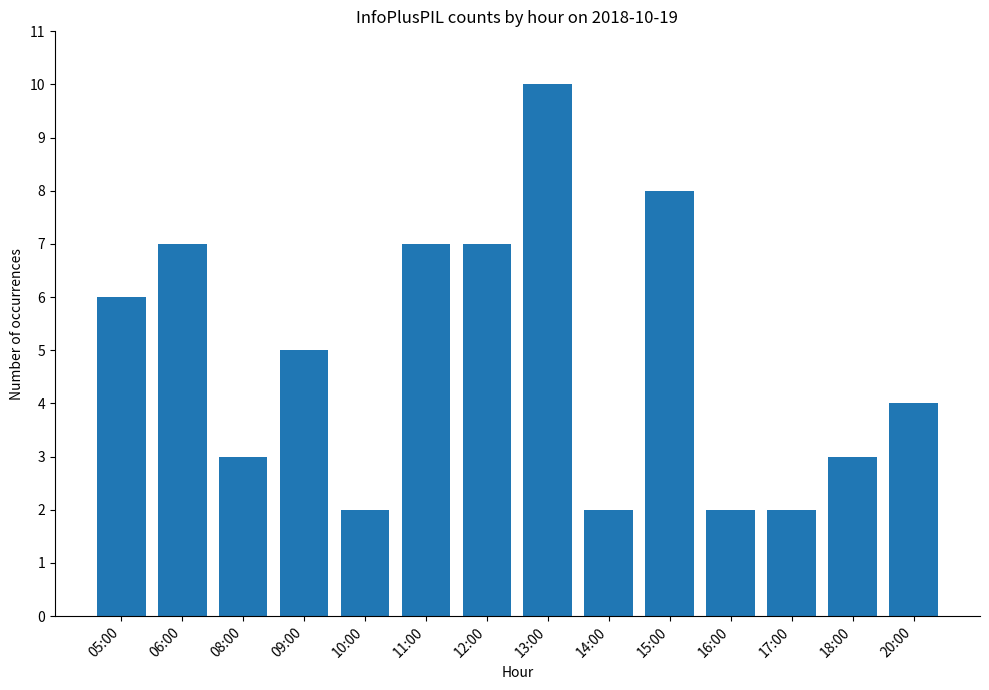

True or false: the data shows 1 at 11:00.

False